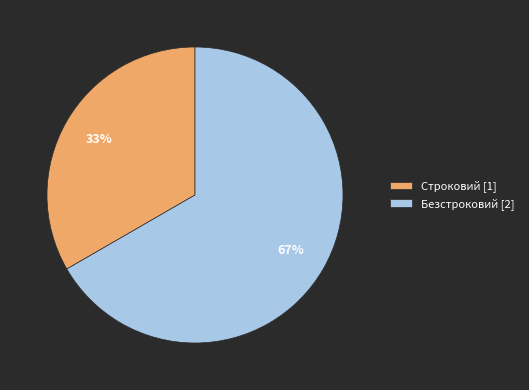

What is the smallest slice in the pie chart?

Строковий